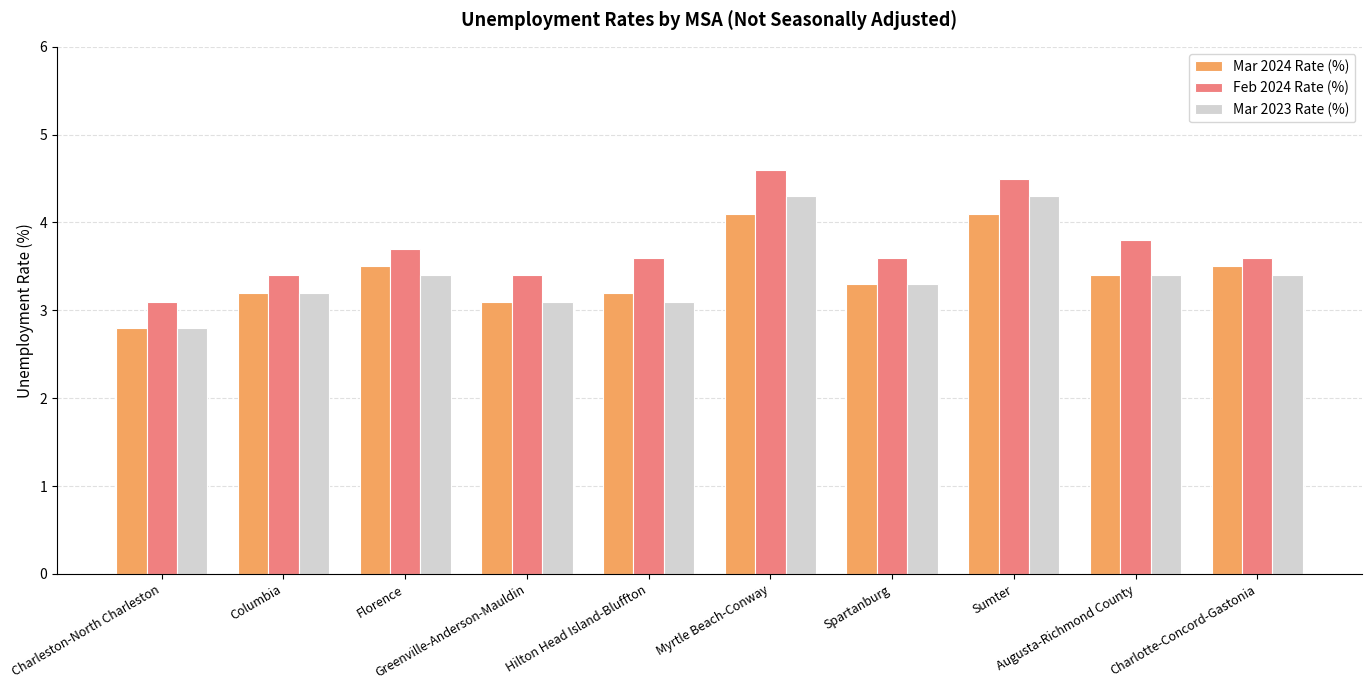

How many bars are there in total?

30